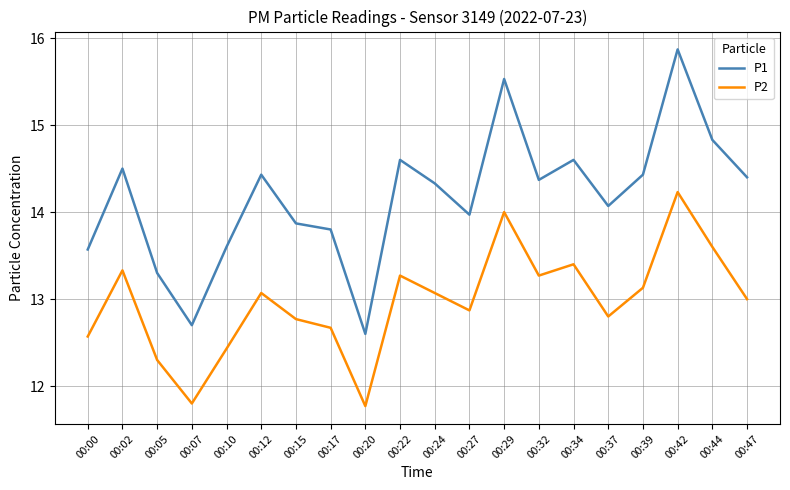

What is the smallest value displayed?

11.8